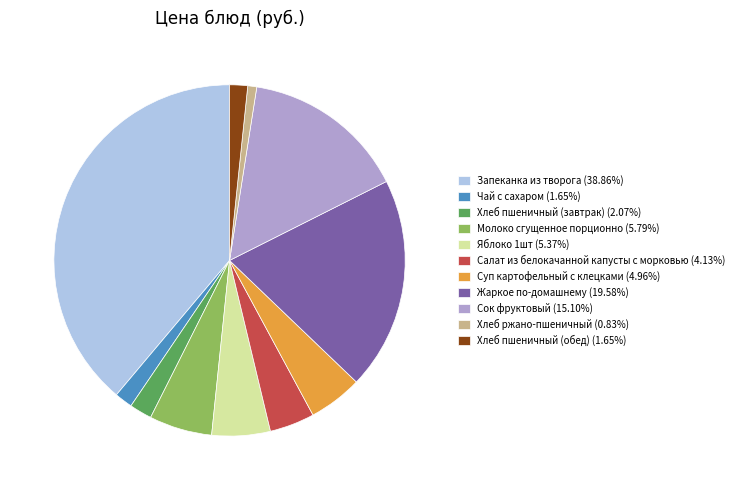

What is the smallest slice in the pie chart?

Хлеб ржано-пшеничный